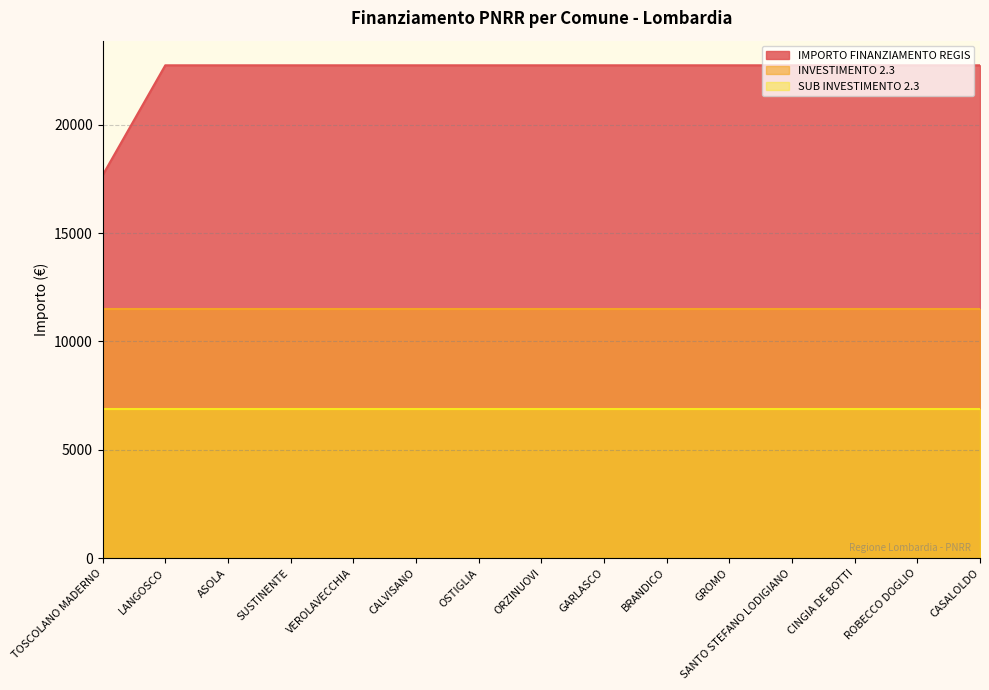

What is the lowest value of the SUB INVESTIMENTO 2.3 series?

6900.0